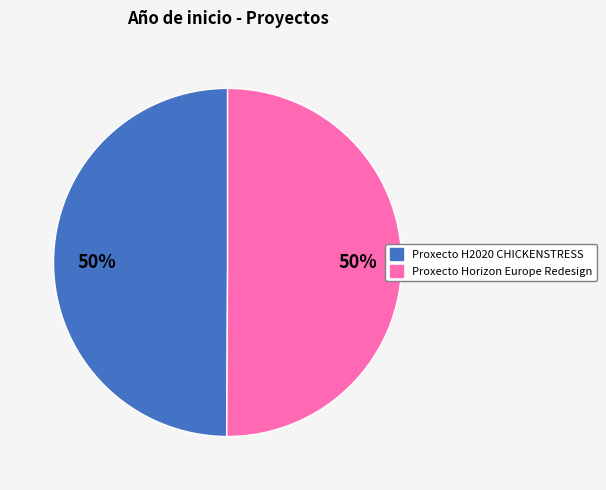

Count the number of slices in the pie.

2